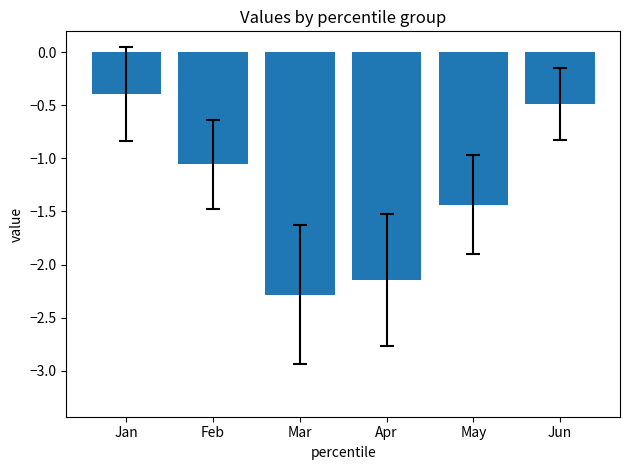

Does the chart contain stacked bars?

No